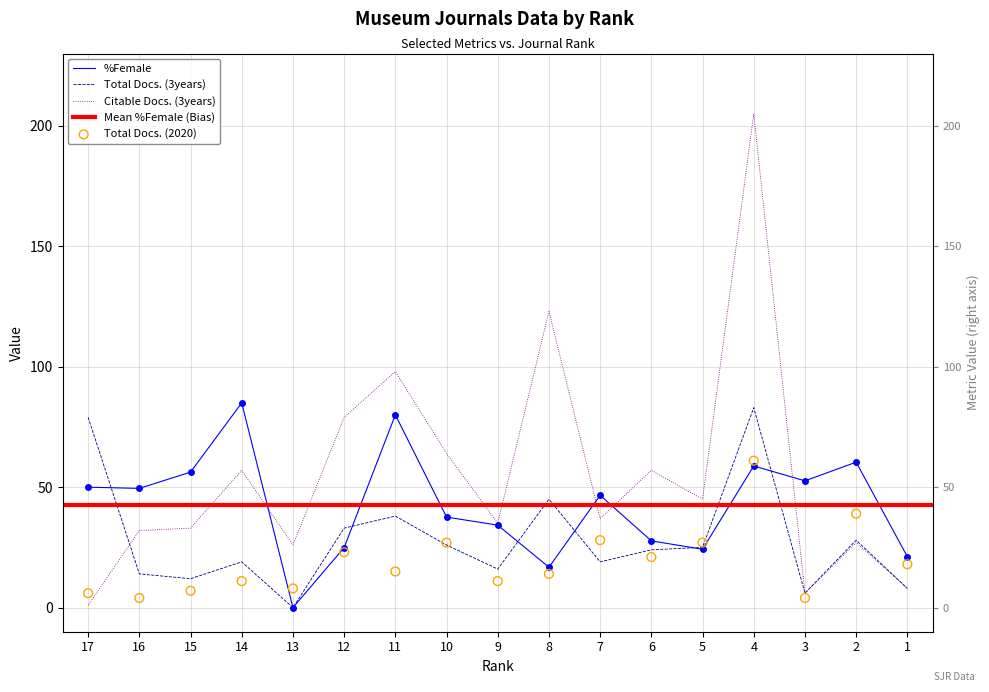

Which series has the largest total across all categories?

Citable Docs. (3years)